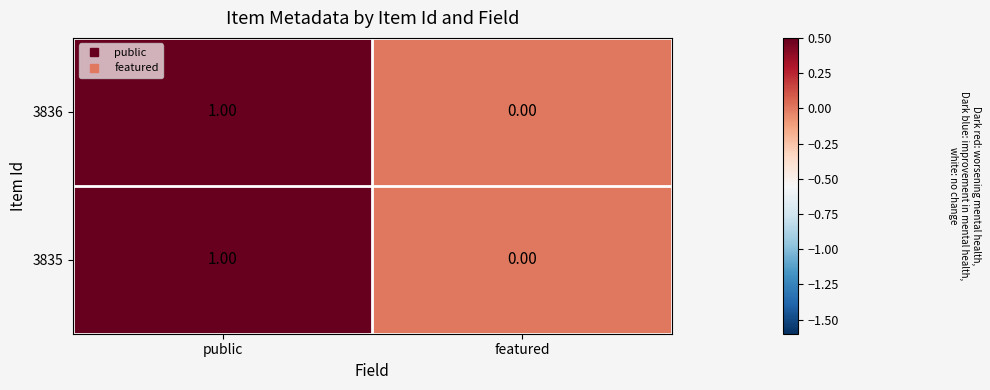

List the labels in order of 3835 value, largest first.

public, featured